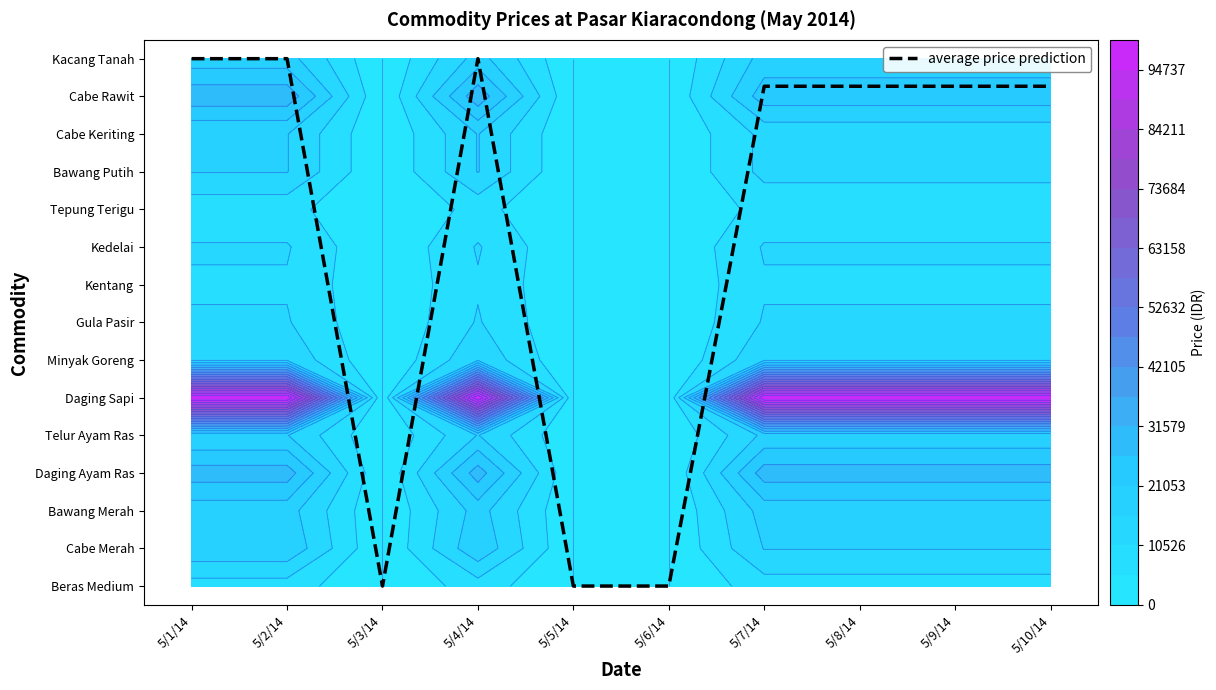

Rank the categories by value from lowest to highest.

5/3/14, 5/5/14, 5/6/14, 5/7/14, 5/8/14, 5/9/14, 5/10/14, 5/1/14, 5/2/14, 5/4/14